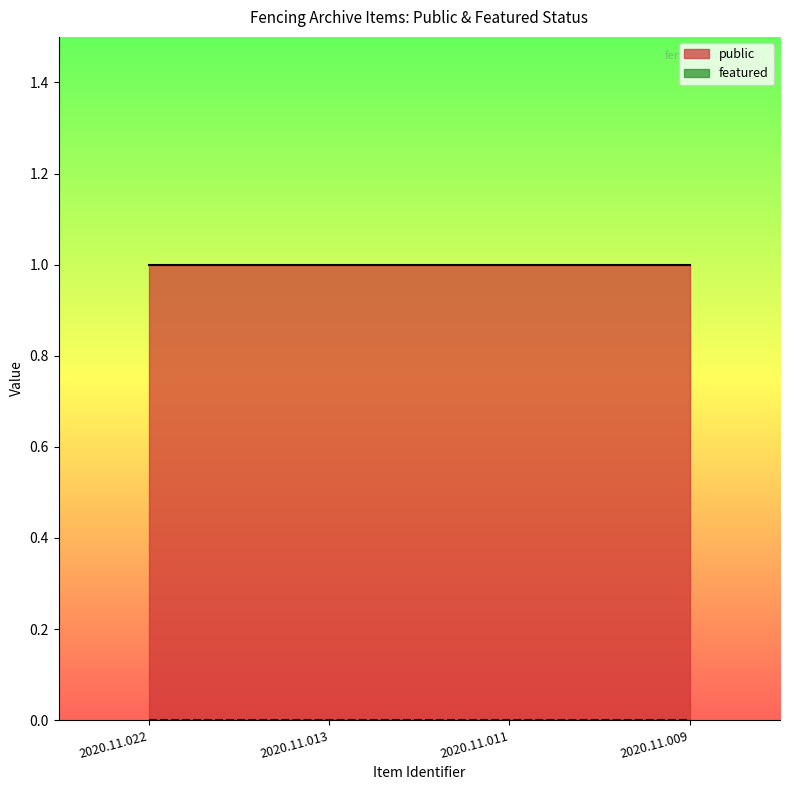

What are all the series names shown in the legend?

public, featured